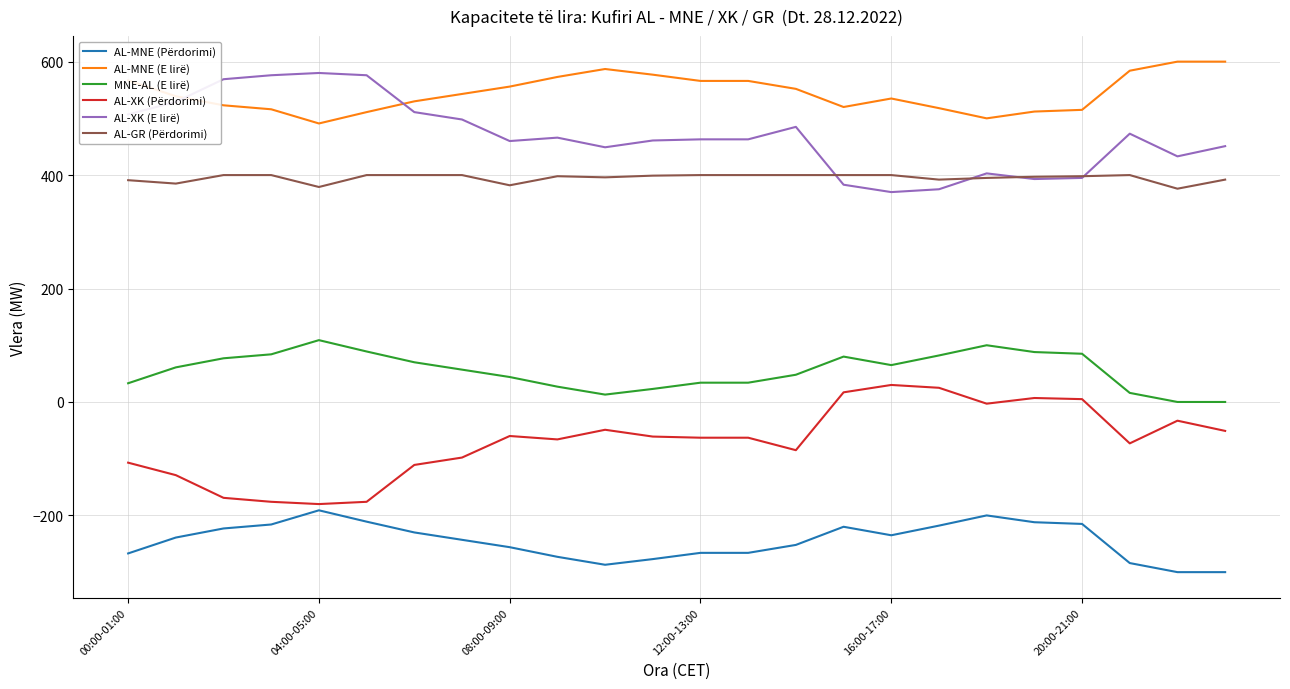

What is the greatest value displayed?

600